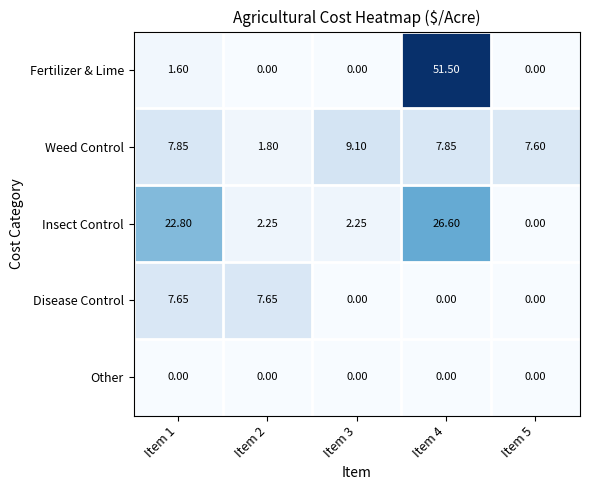

List the series in order of their peak value, highest first.

Fertilizer & Lime, Insect Control, Weed Control, Disease Control, Other